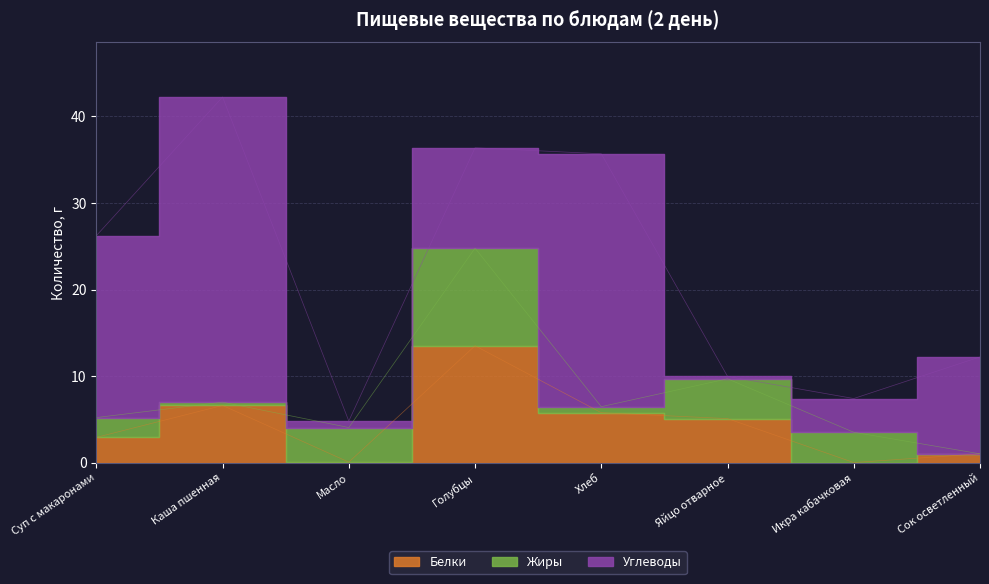

How many values in the Белки series are below 5?

4